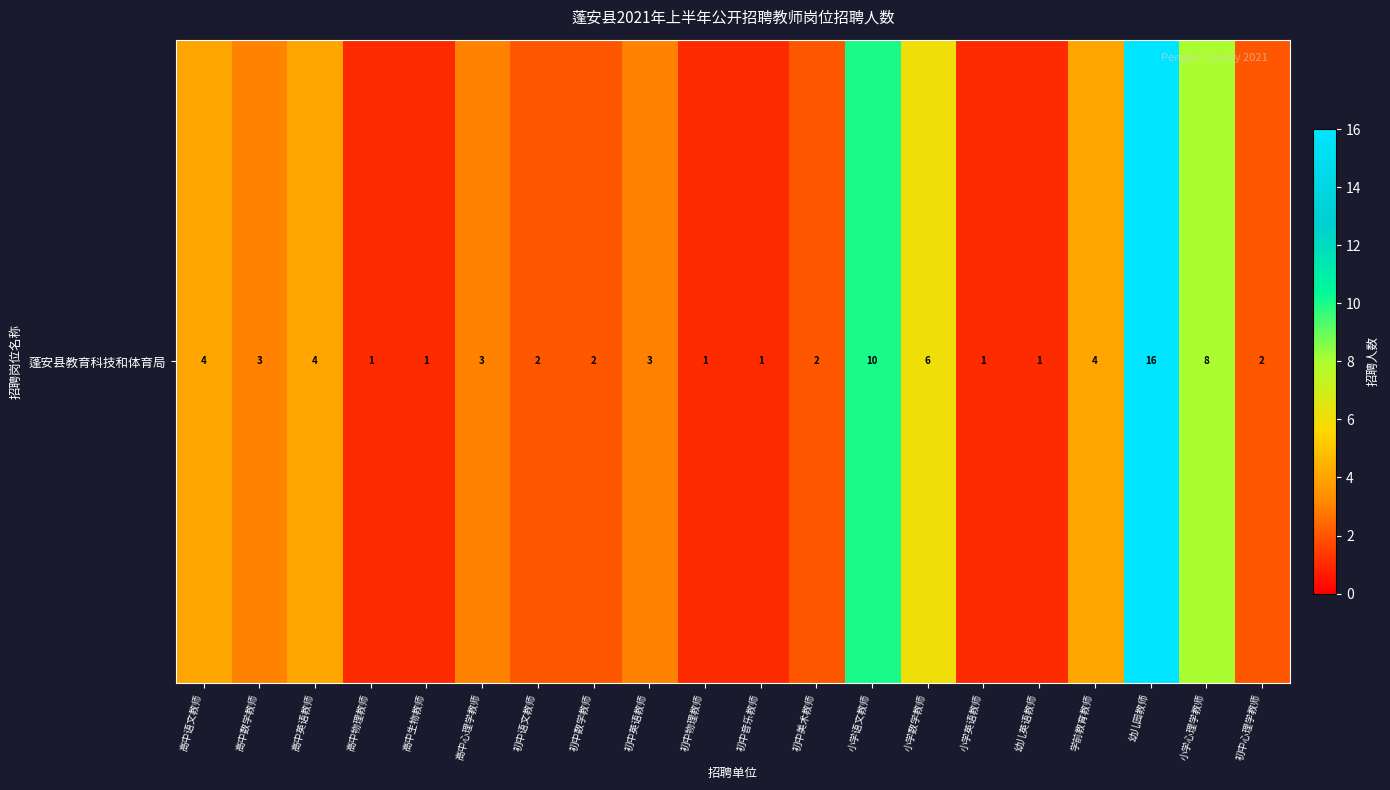

True or false: the data shows 2 at 初中数学教师.

True